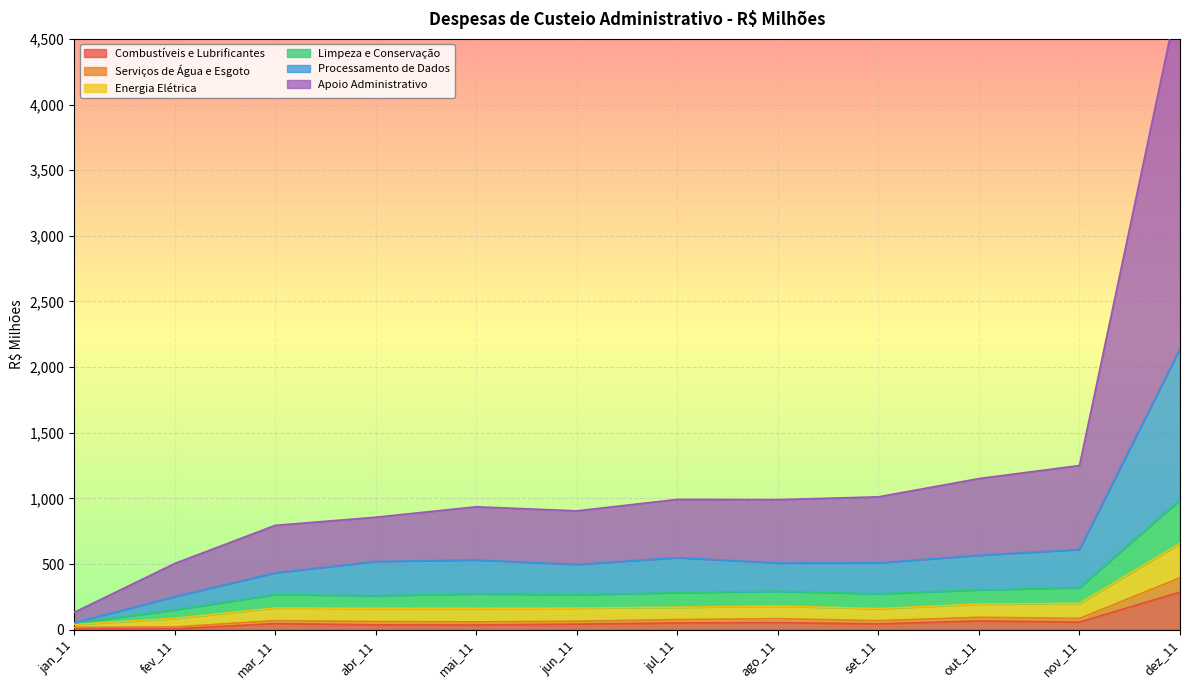

What is the greatest value displayed?

4873.7